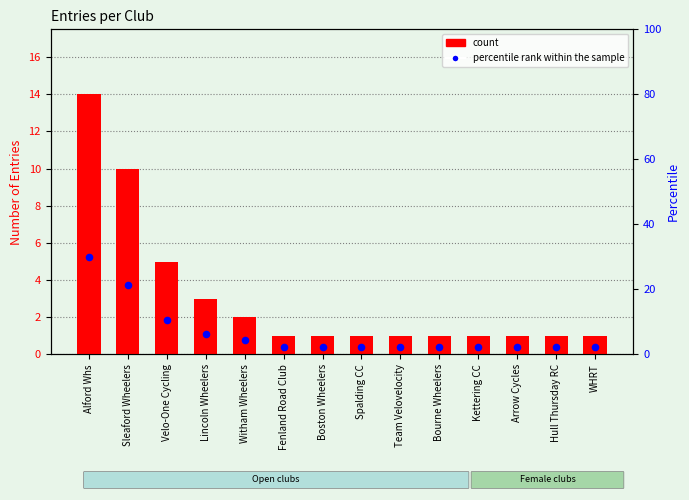

At how many categories does at least one series exceed 24?

1